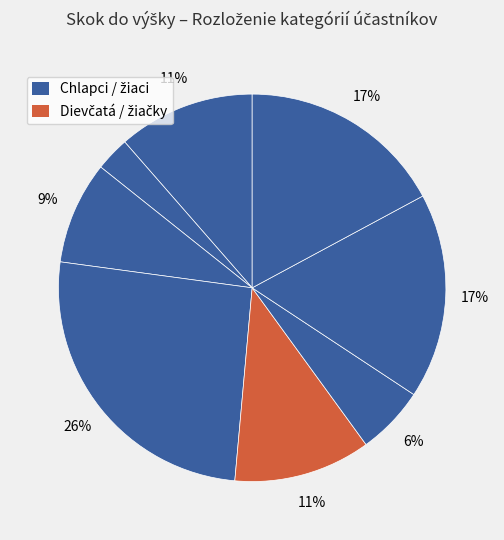

Is there a majority slice in this chart?

No